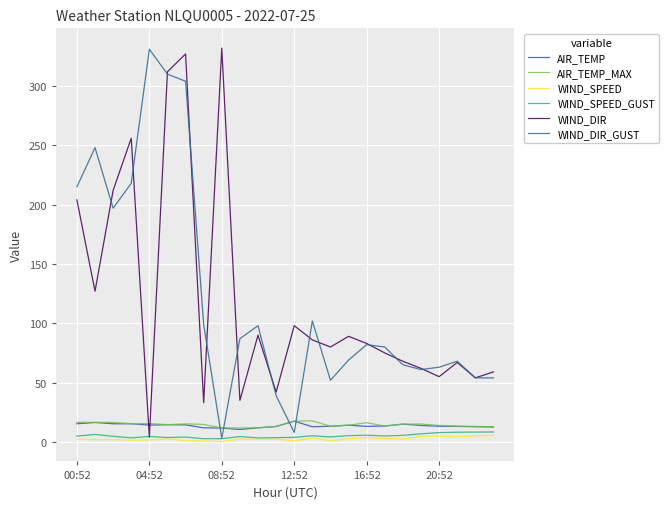

What is the lowest value of the WIND_DIR_GUST series?

3.0